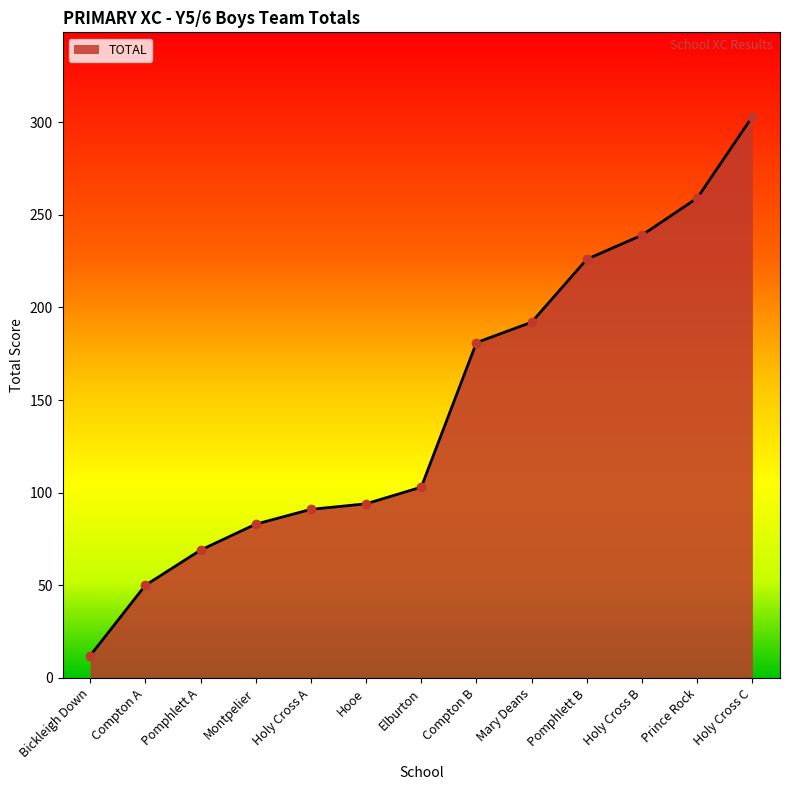

The value at Holy Cross B is 239. True or false?

True